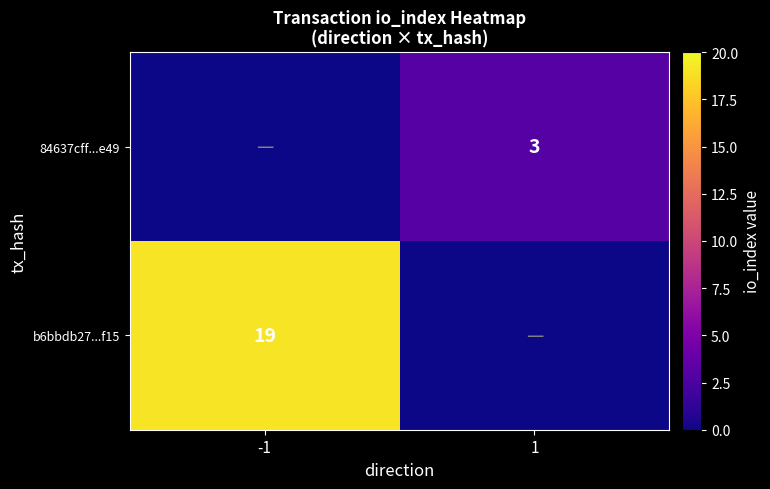

How many data points does each series have?

2